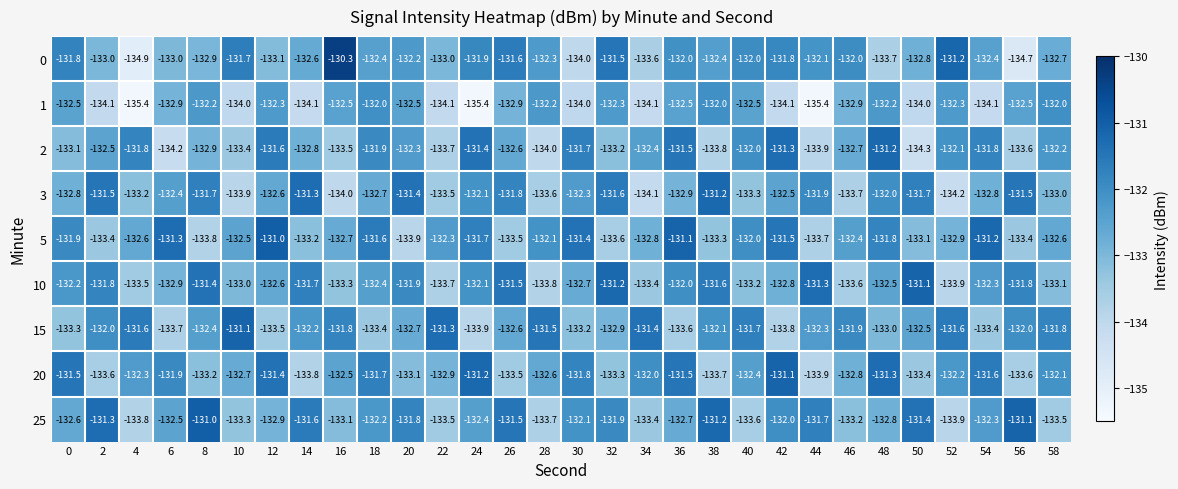

Which series has the largest total across all categories?

25